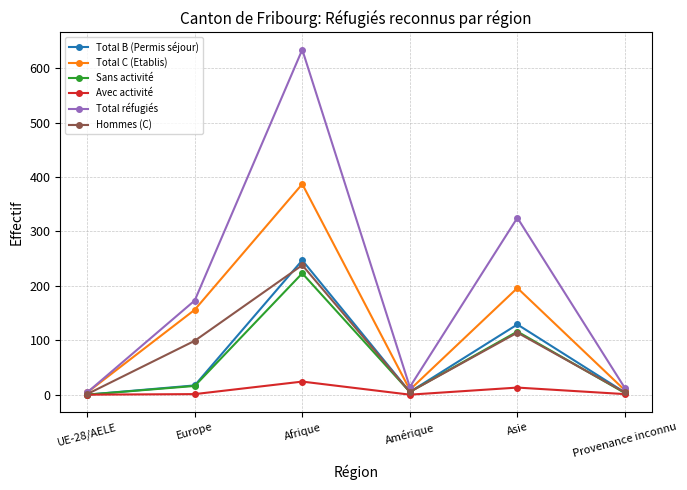

True or false: Sans activité has a value of 223 at Afrique.

True